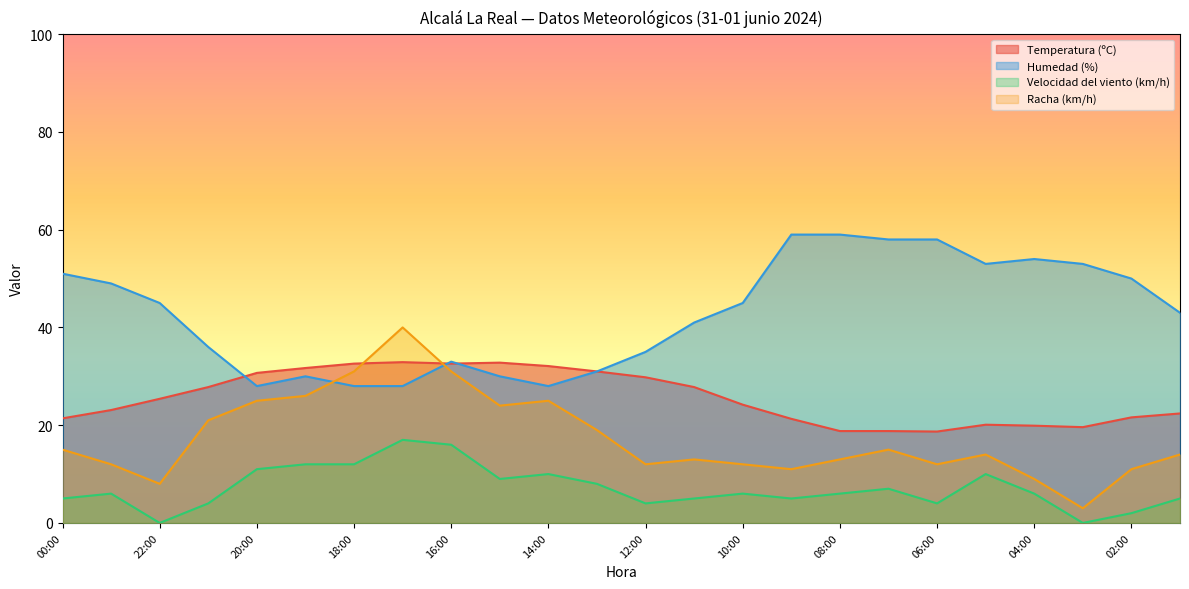

Where is the first local maximum for Racha (km/h)?

17:00